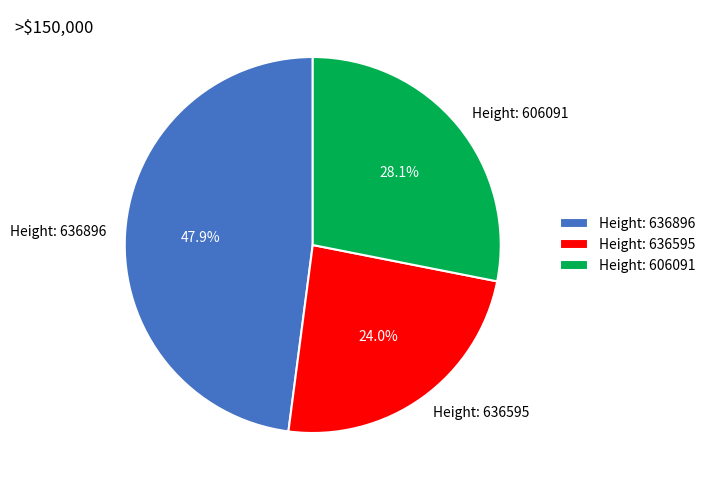

Count the number of slices in the pie.

3